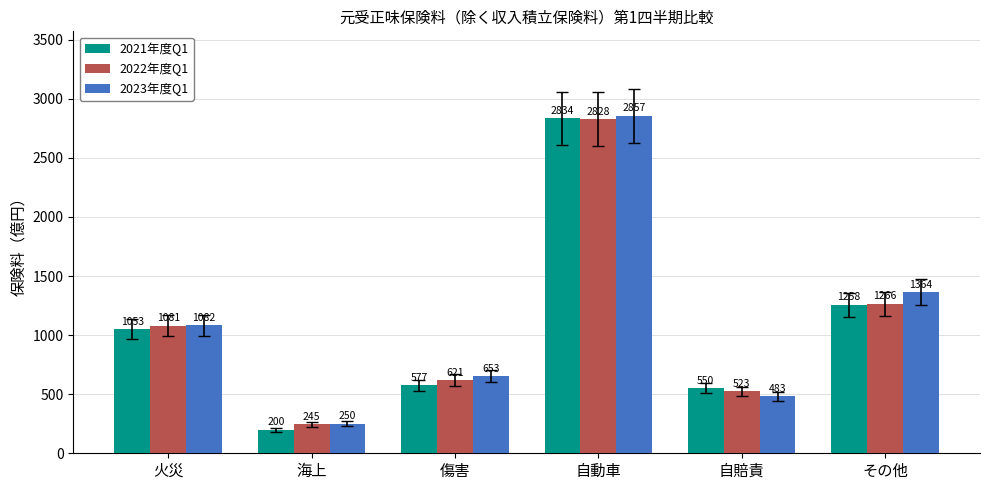

What is the label of the 3rd bar from the left?

傷害